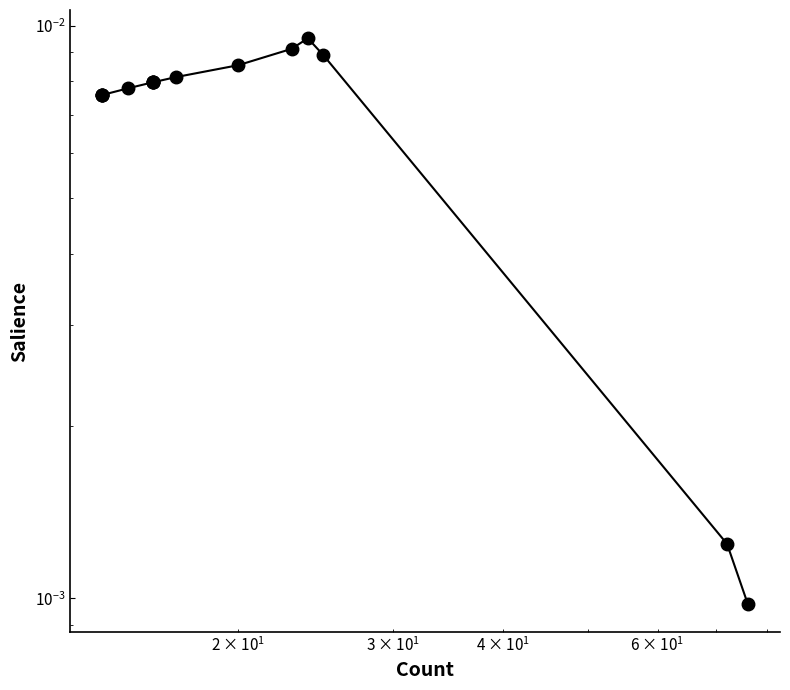

How many points are higher than both their immediate neighbors (excluding endpoints)?

1